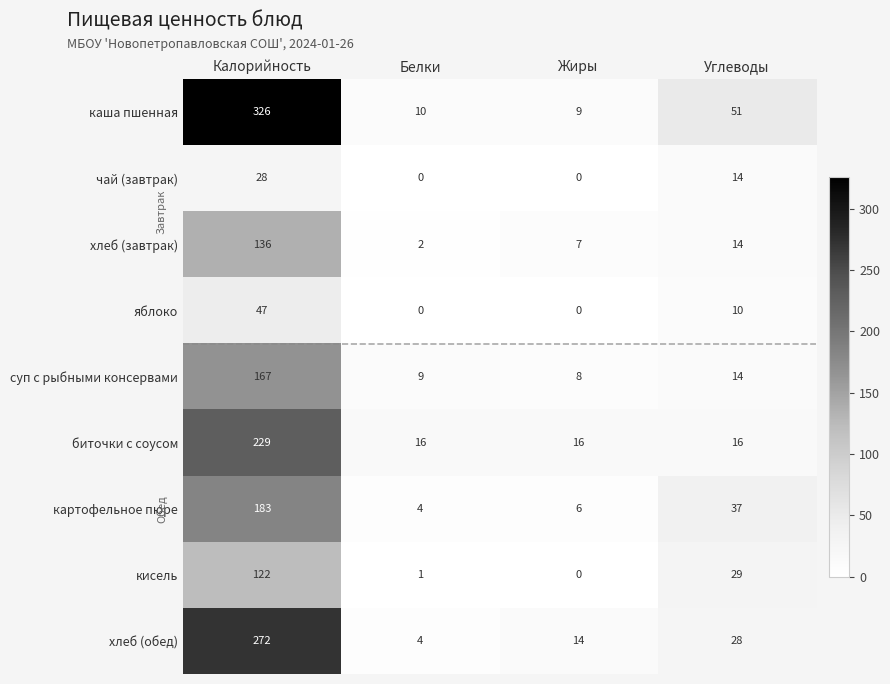

What is the sum of the картофельное пюре values at Жиры and Белки?

10